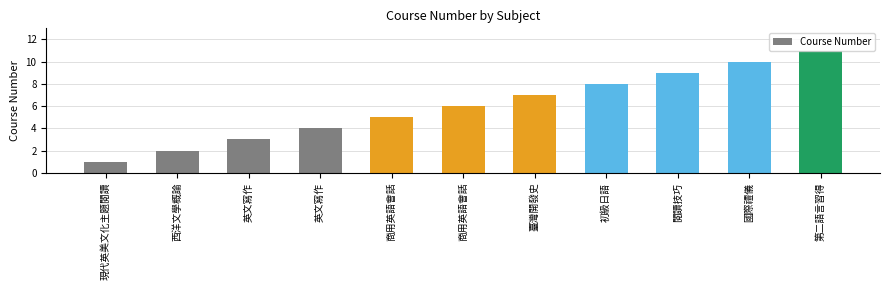

How many bars are there in total?

11